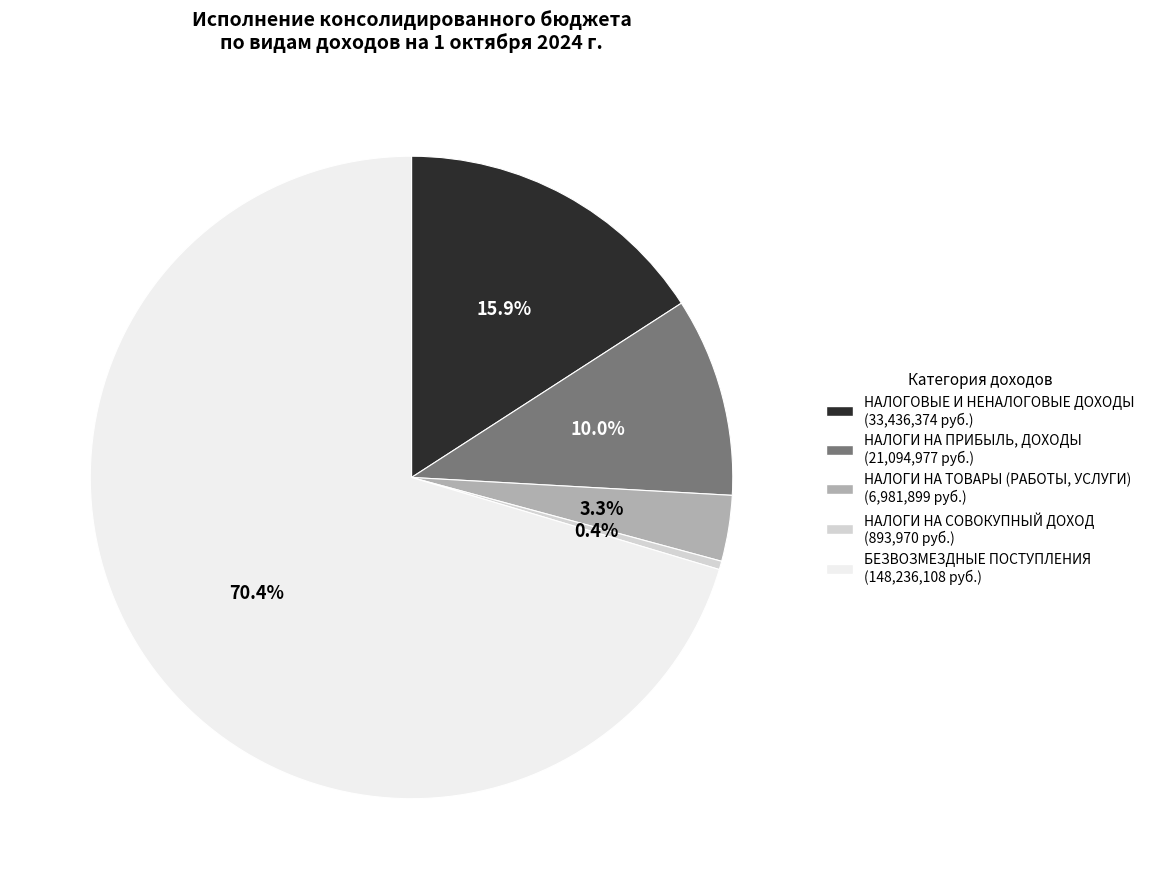

What percentage is the НАЛОГОВЫЕ И НЕНАЛОГОВЫЕ ДОХОДЫ slice, to the nearest percent?

16%